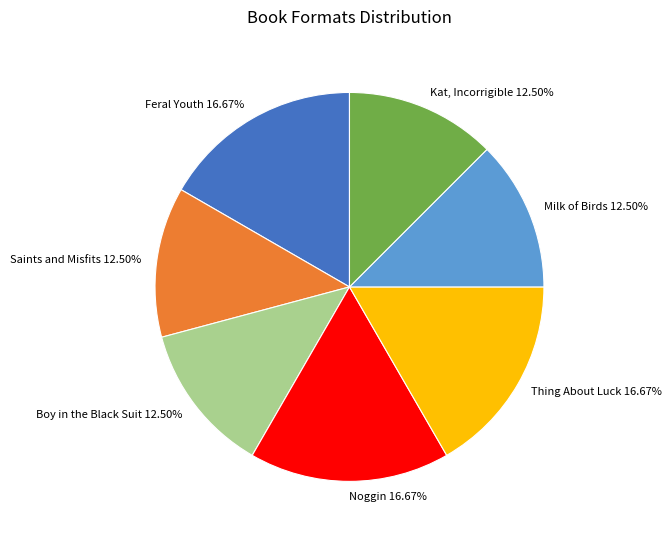

Is the sum of Milk of Birds and Thing About Luck greater than half?

No